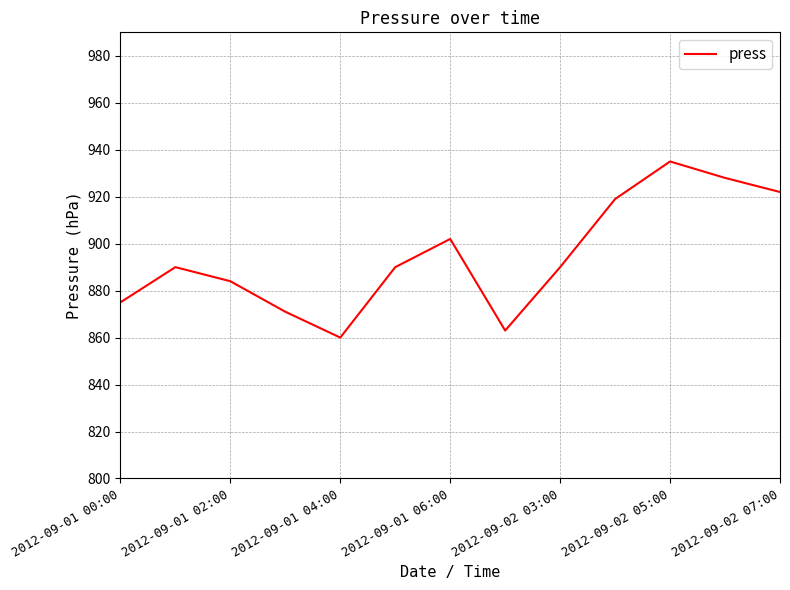

What is the difference between the maximum and minimum values?

75